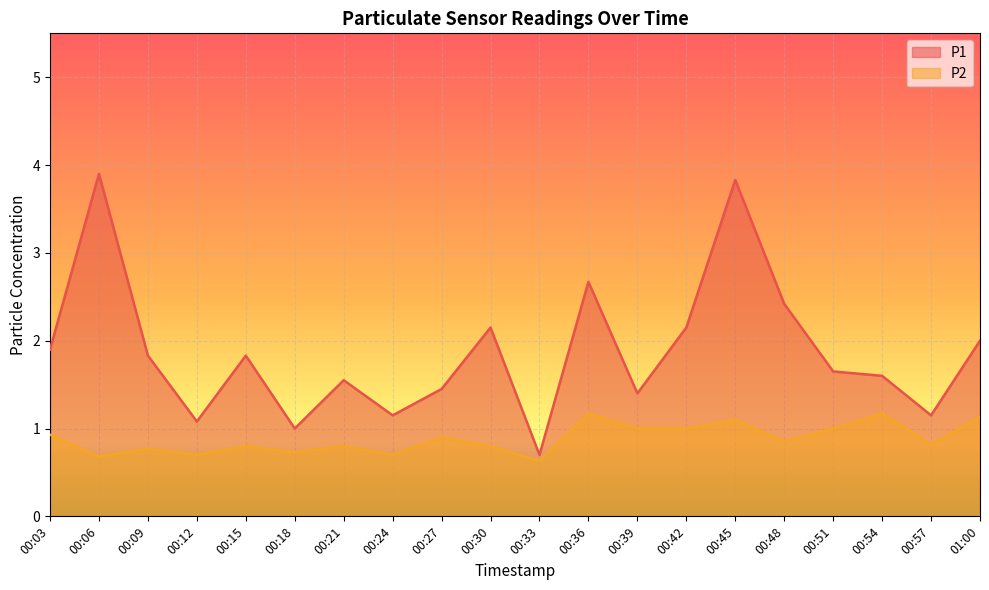

Reading right to left, list all the values displayed in this chart.

P1: 01:00=2.0	00:57=1.1	00:54=1.6	00:51=1.6	00:48=2.4	00:45=3.8	00:42=2.1	00:39=1.4	00:36=2.7	00:33=0.7	00:30=2.1	00:27=1.4	00:24=1.1	00:21=1.6	00:18=1.0	00:15=1.8	00:12=1.1	00:09=1.8	00:06=3.9	00:03=1.9
P2: 01:00=1.1	00:57=0.8	00:54=1.2	00:51=1.0	00:48=0.8	00:45=1.1	00:42=1.0	00:39=1.0	00:36=1.2	00:33=0.6	00:30=0.8	00:27=0.9	00:24=0.7	00:21=0.8	00:18=0.7	00:15=0.8	00:12=0.7	00:09=0.8	00:06=0.7	00:03=0.9